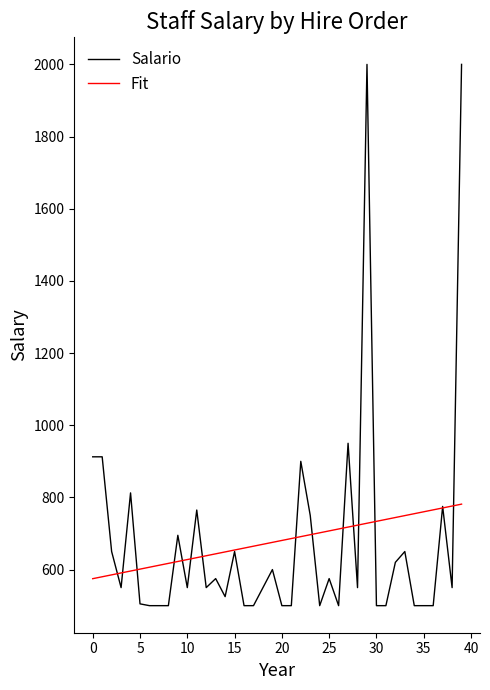

Rank the series by their maximum value, from highest to lowest.

Salario, Fit